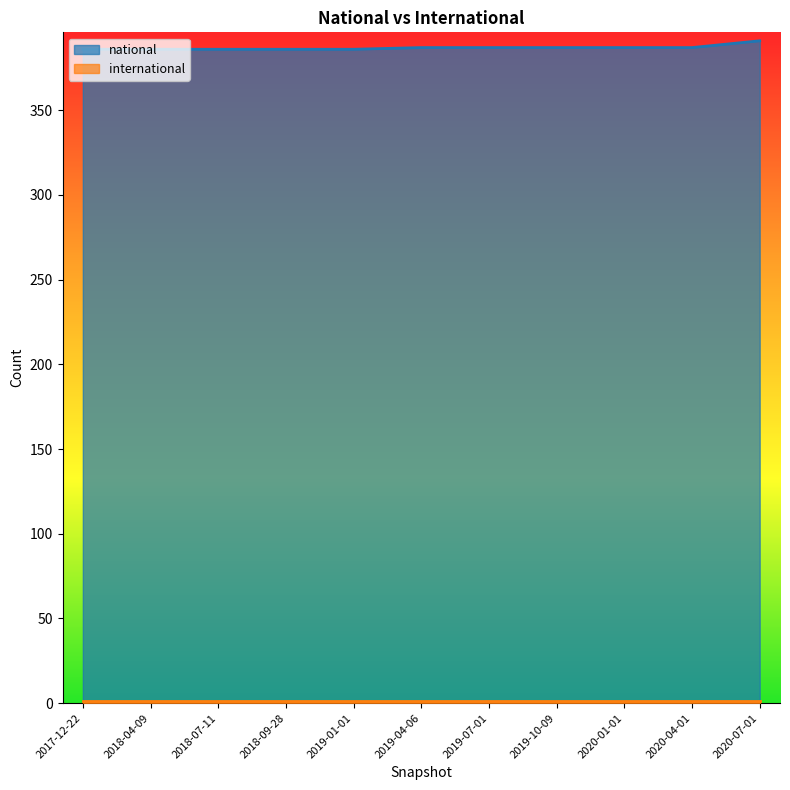

Which has a higher value, 2019-04-06 or 2020-01-01?

2019-04-06